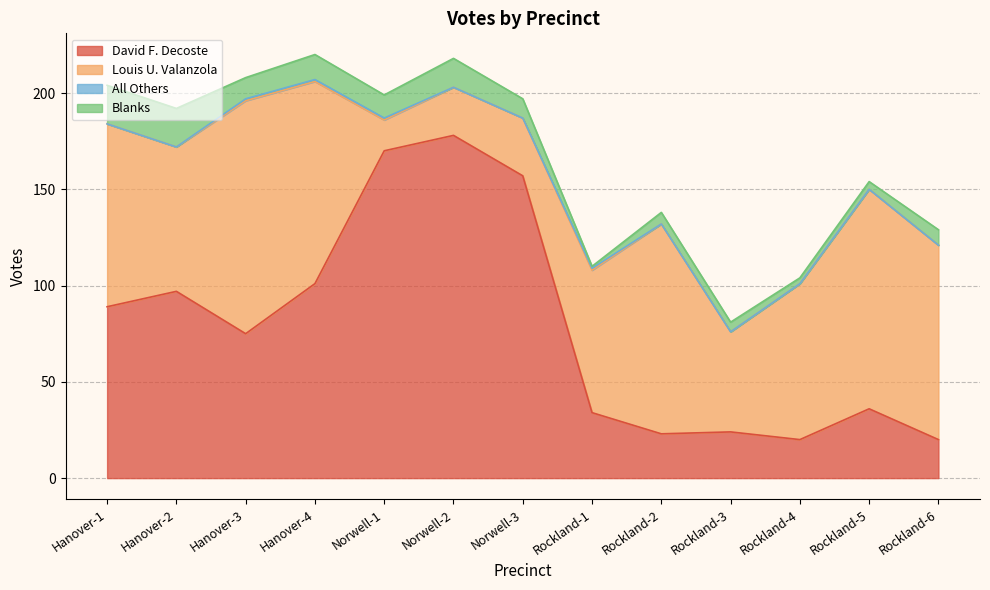

Reading left to right, transcribe all the data shown in this chart.

David F. Decoste: 89	97	75	101	170	178	157	34	23	24	20	36	20
Louis U. Valanzola: 95	75	121	105	16	25	30	74	109	52	81	114	101
All Others: 0	0	1	1	1	0	0	1	0	0	0	0	0
Blanks: 20	20	11	13	12	15	10	1	6	5	3	4	8